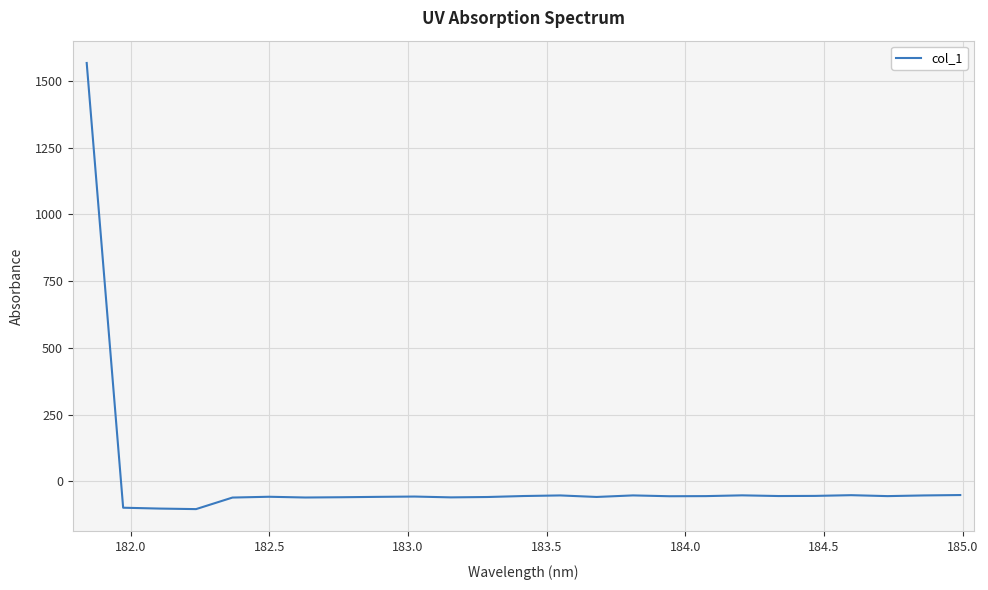

Count the number of data series in this chart.

1